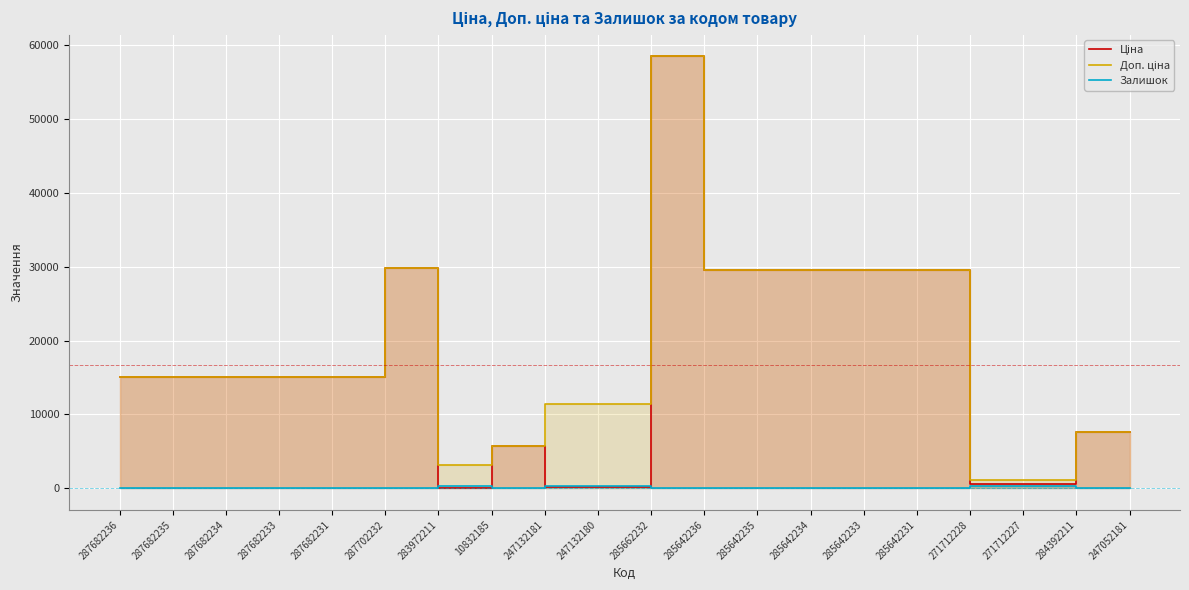

What is the difference between the Залишок values at 287682231 and 283972211?

360.0